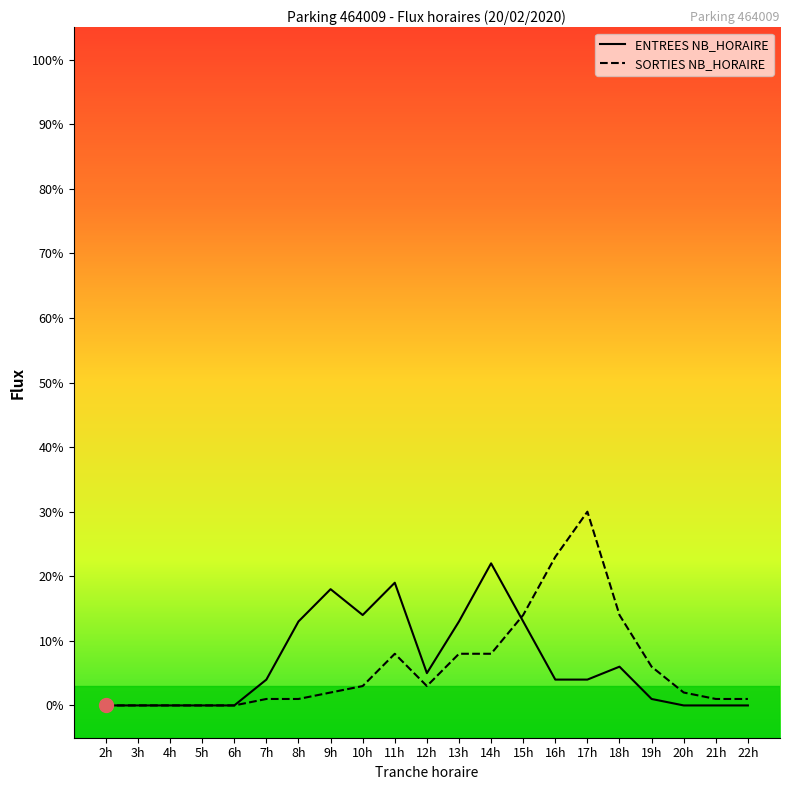

The value of SORTIES NB_HORAIRE at 14h is 8. True or false?

True